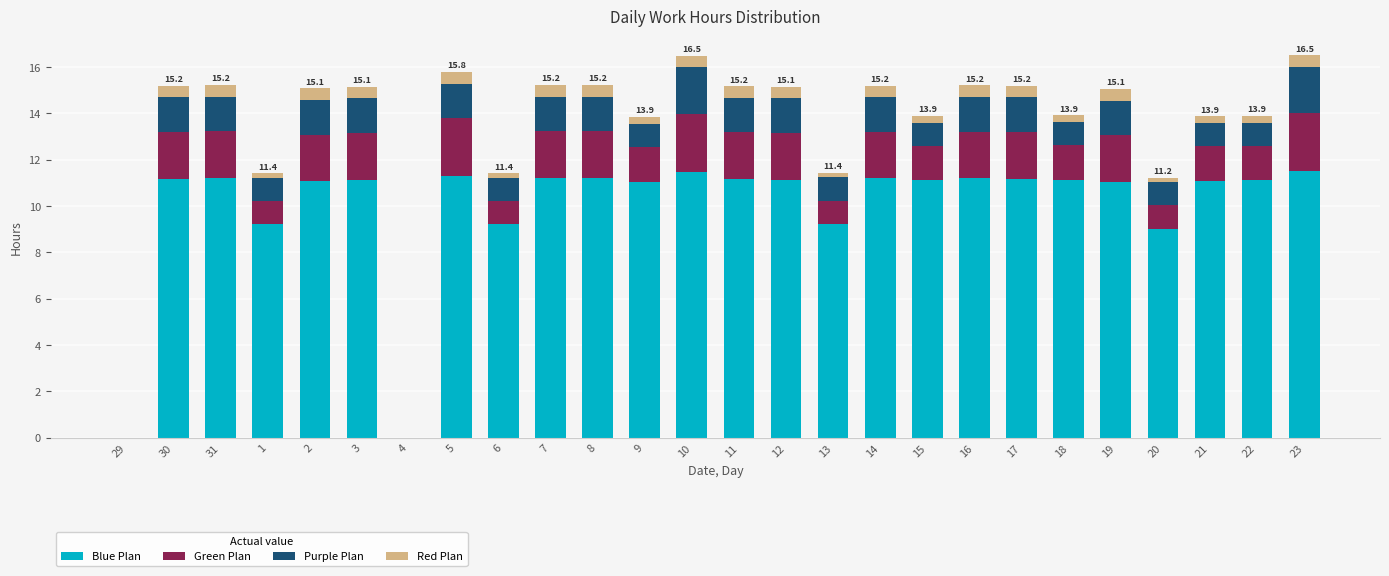

True or false: Blue Plan has a value of 11.5 at 10.

True